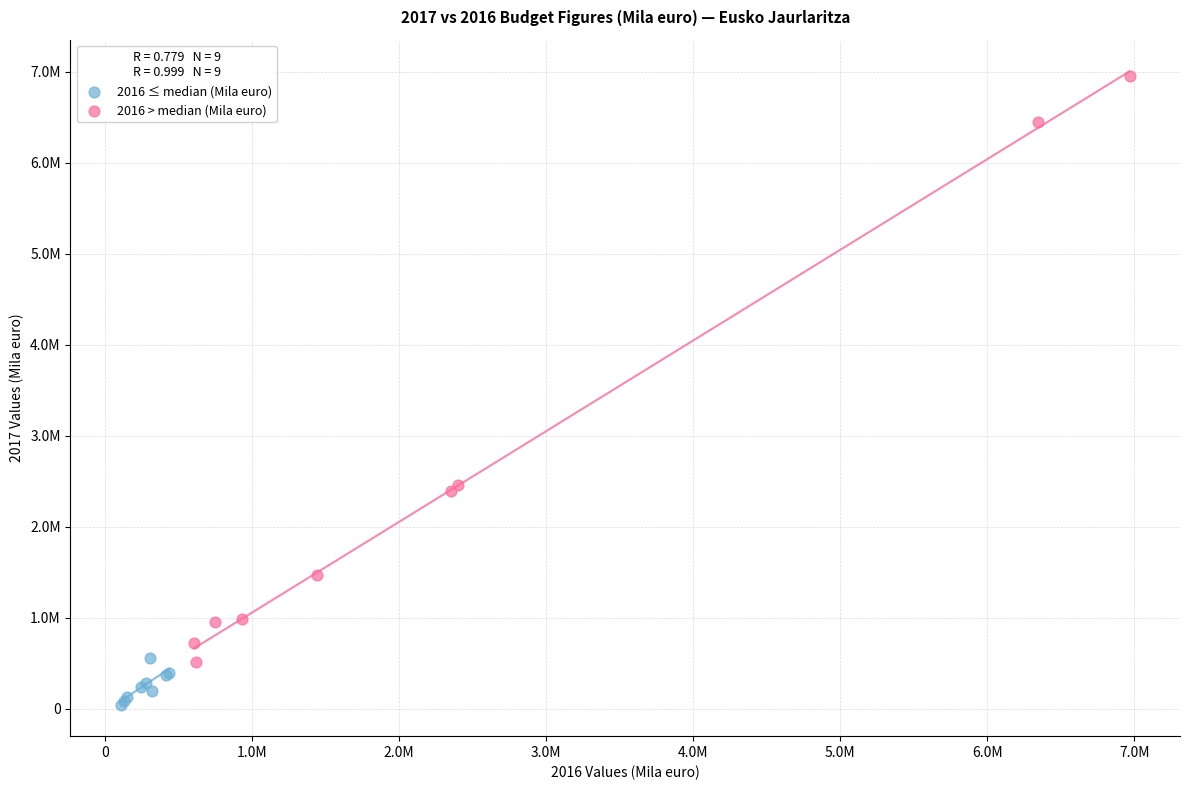

Which series has the largest Y range (max minus min)?

2016 > median (Mila euro)